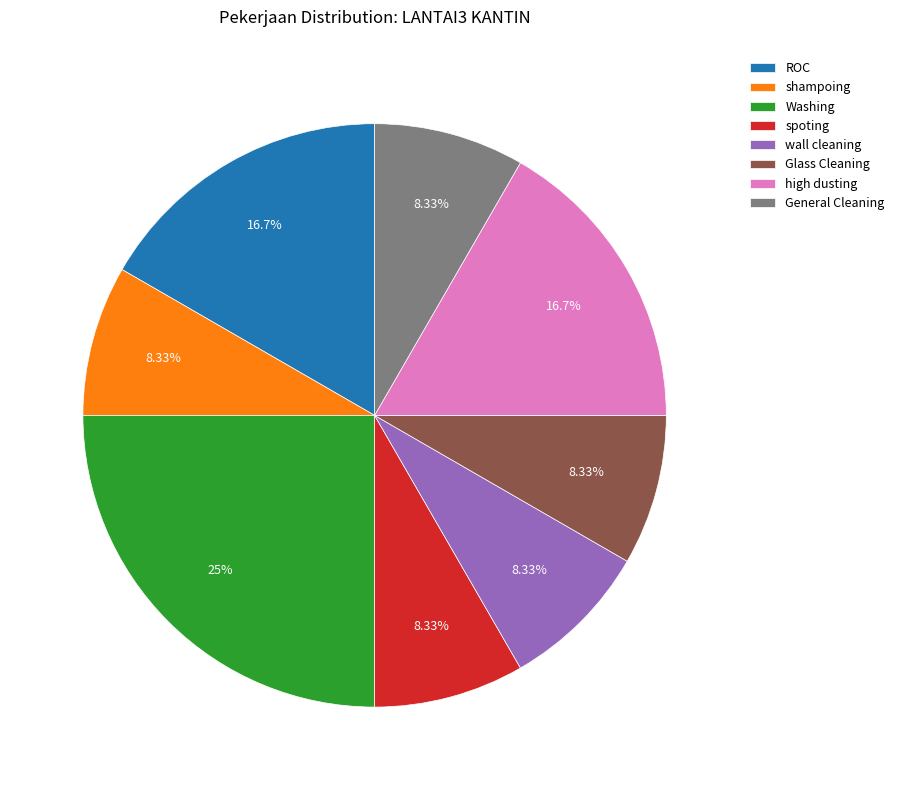

Does shampoing represent more than half of the total?

No